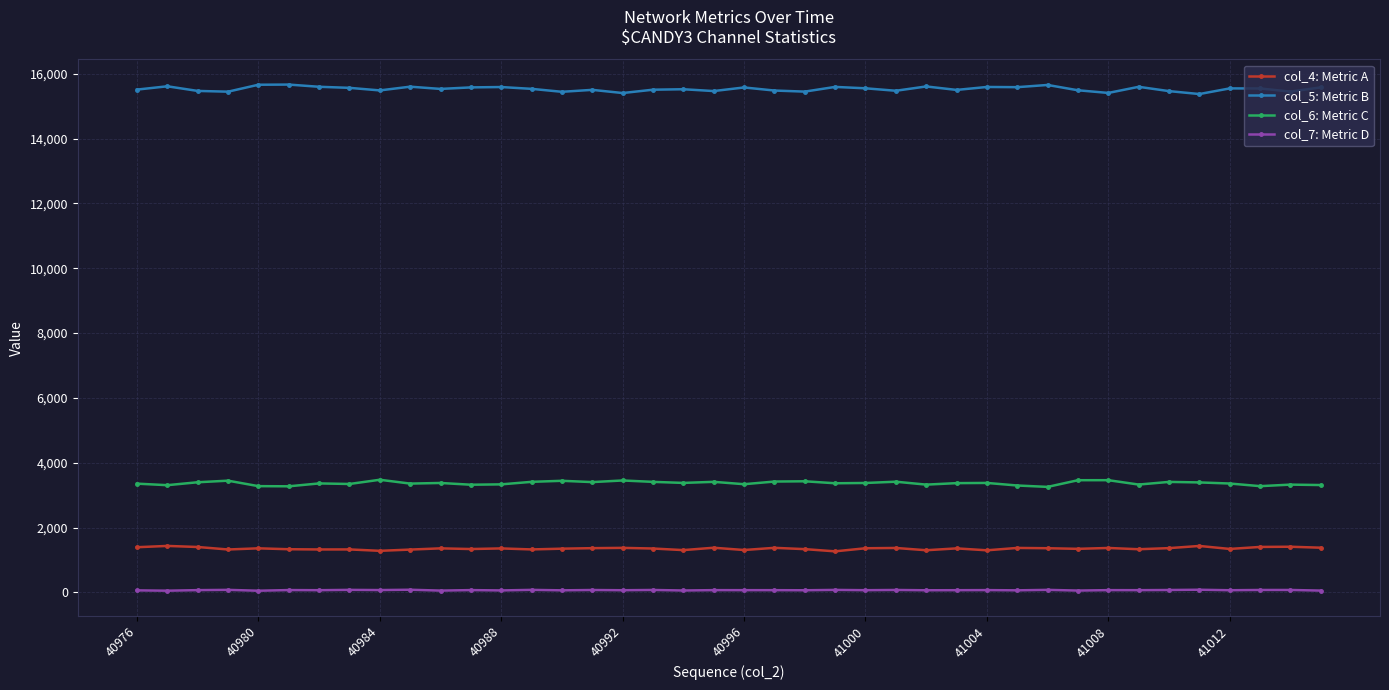

True or false: col_5: Metric B has more than 1 interior local peaks.

True